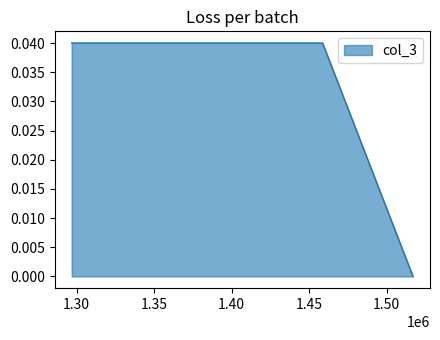

True or false: the data has more than 2 interior local peaks.

False